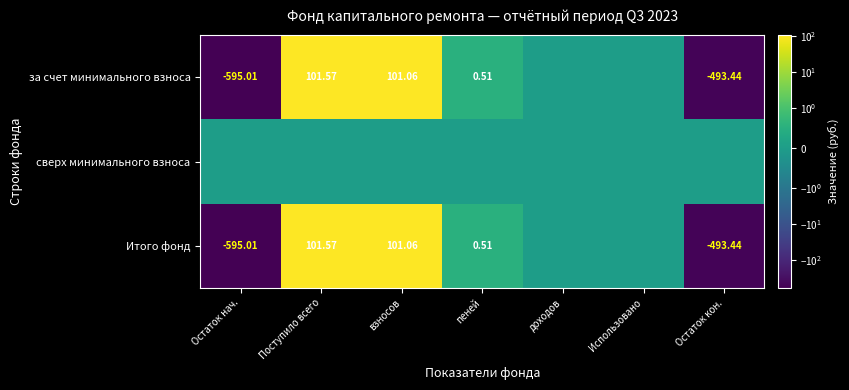

Is it true that Итого фонд equals -879.4 at Остаток кон.?

False